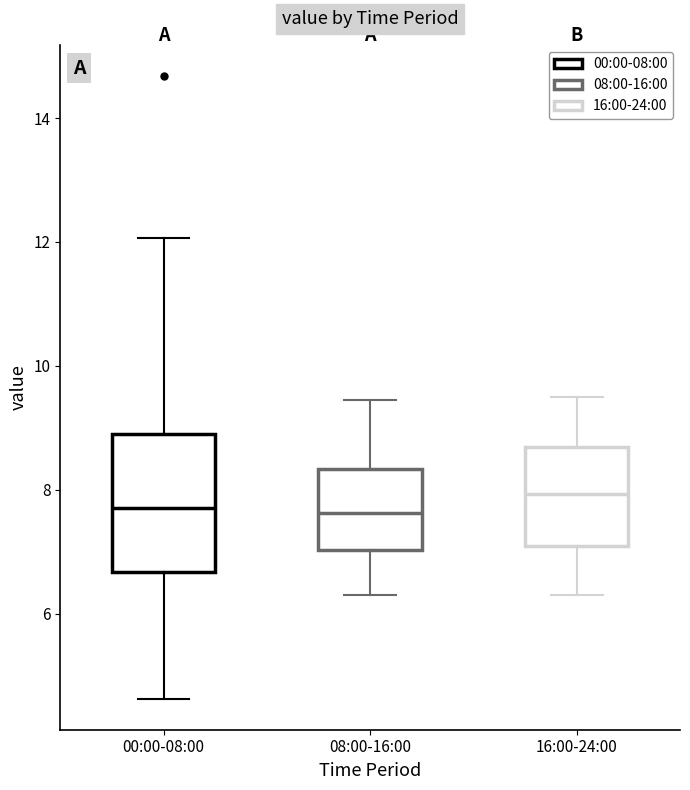

Which box's median line is the highest?

16:00-24:00